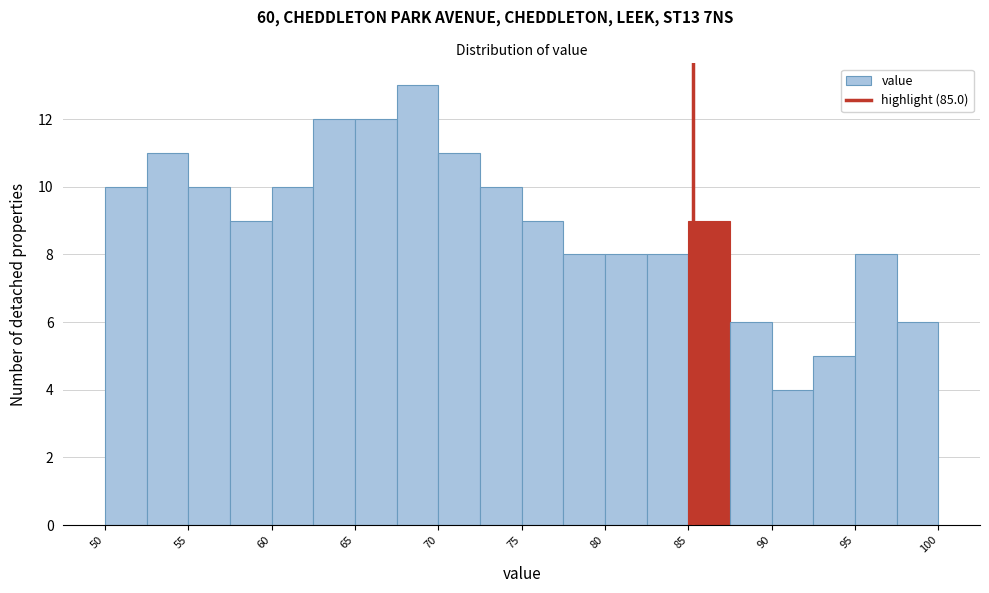

Reading left to right, list every bar in this chart as the range it spans on the x-axis followed by its height. Neither the bar edges nor the heights are printed on the chart, so give them approximately, as read against the axes.

50.0 to 52.5: 10
52.5 to 55.0: 11
55.0 to 57.5: 10
57.5 to 60.0: 9
60.0 to 62.5: 10
62.5 to 65.0: 12
65.0 to 67.5: 12
67.5 to 70.0: 13
70.0 to 72.5: 11
72.5 to 75.0: 10
75.0 to 77.5: 9
77.5 to 80.0: 8
80.0 to 82.5: 8
82.5 to 84.5: 8
84.5 to 87.0: 9
87.0 to 89.5: 6
89.5 to 92.0: 4
92.0 to 94.5: 5
94.5 to 97.0: 8
97.0 to 99.5: 6